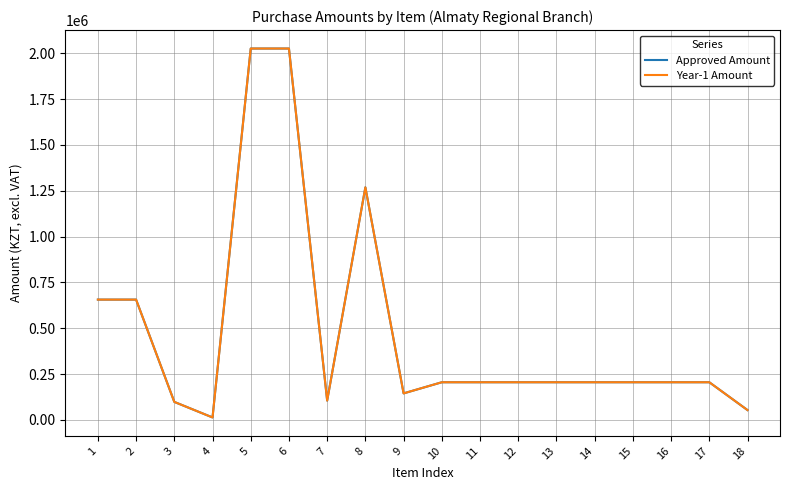

Does the chart have visible grid lines?

Yes